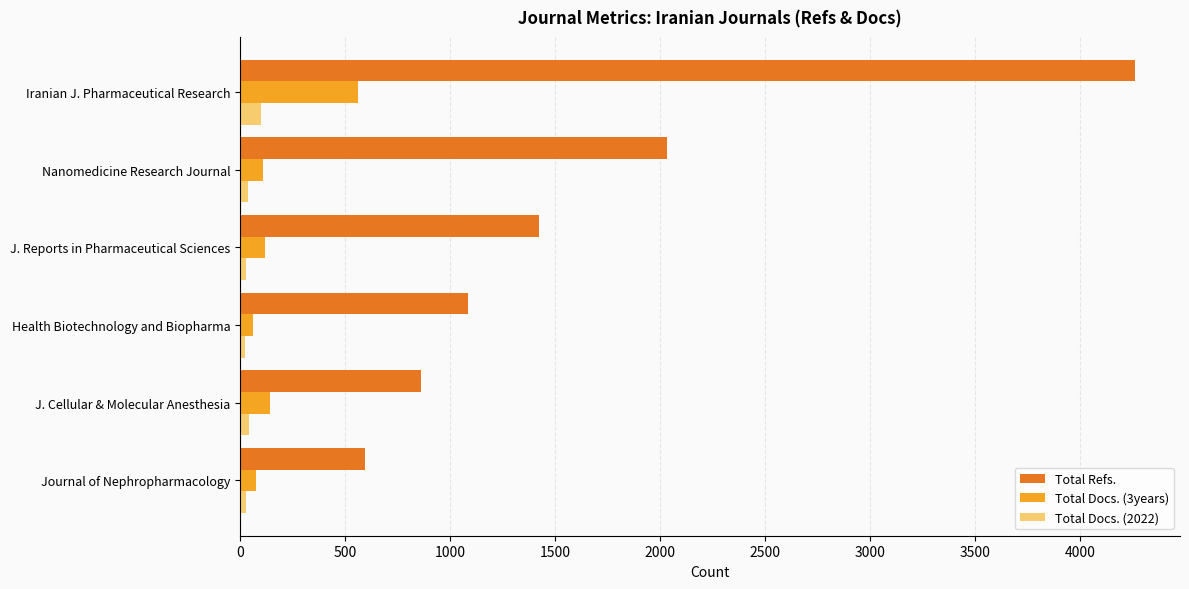

List the labels in order of Total Refs. value, smallest first.

Journal of Nephropharmacology, J. Cellular & Molecular Anesthesia, Health Biotechnology and Biopharma, J. Reports in Pharmaceutical Sciences, Nanomedicine Research Journal, Iranian J. Pharmaceutical Research